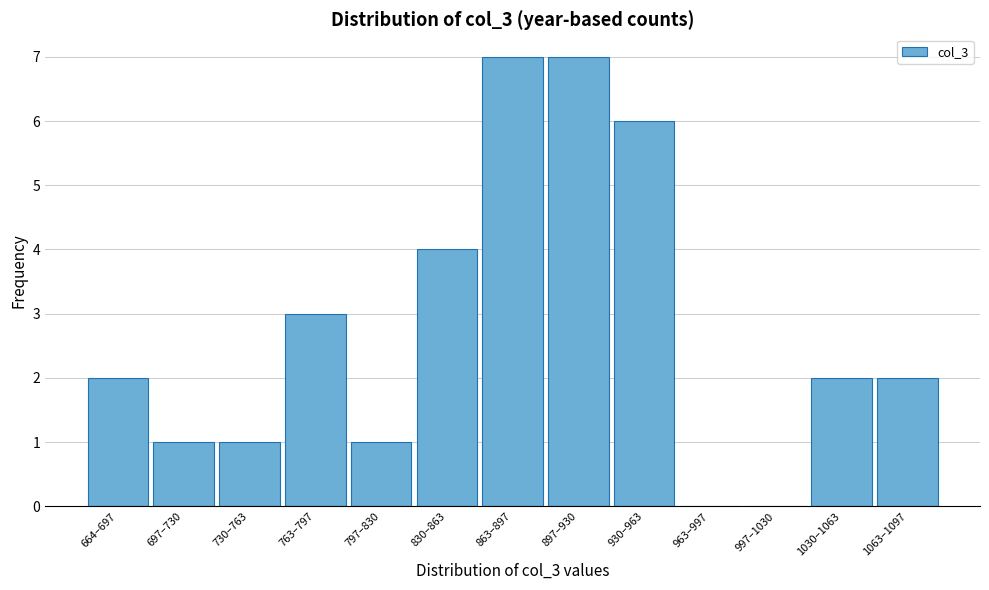

Which has a higher value, 897–930 or 730–763?

897–930